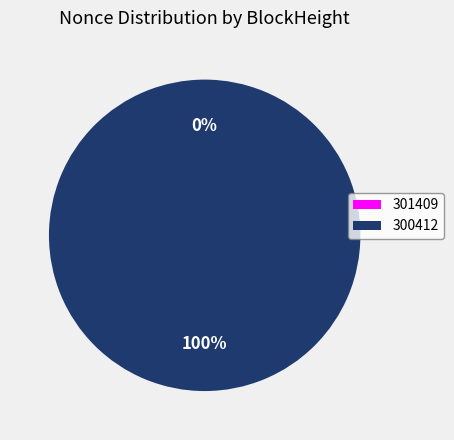

The 301409 slice represents 10% of the pie. True or false?

False